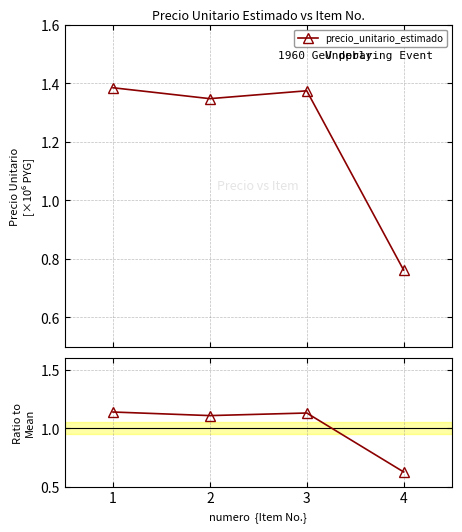

How many series are shown in this chart?

1